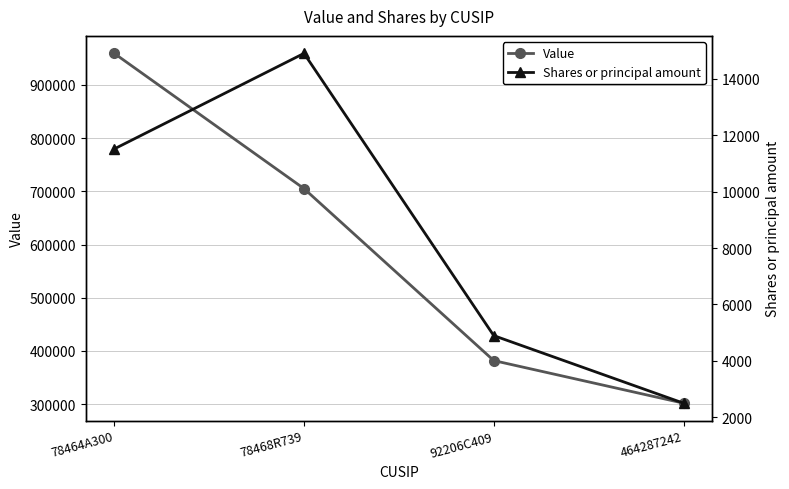

What is the maximum value for Shares or principal amount?

14900